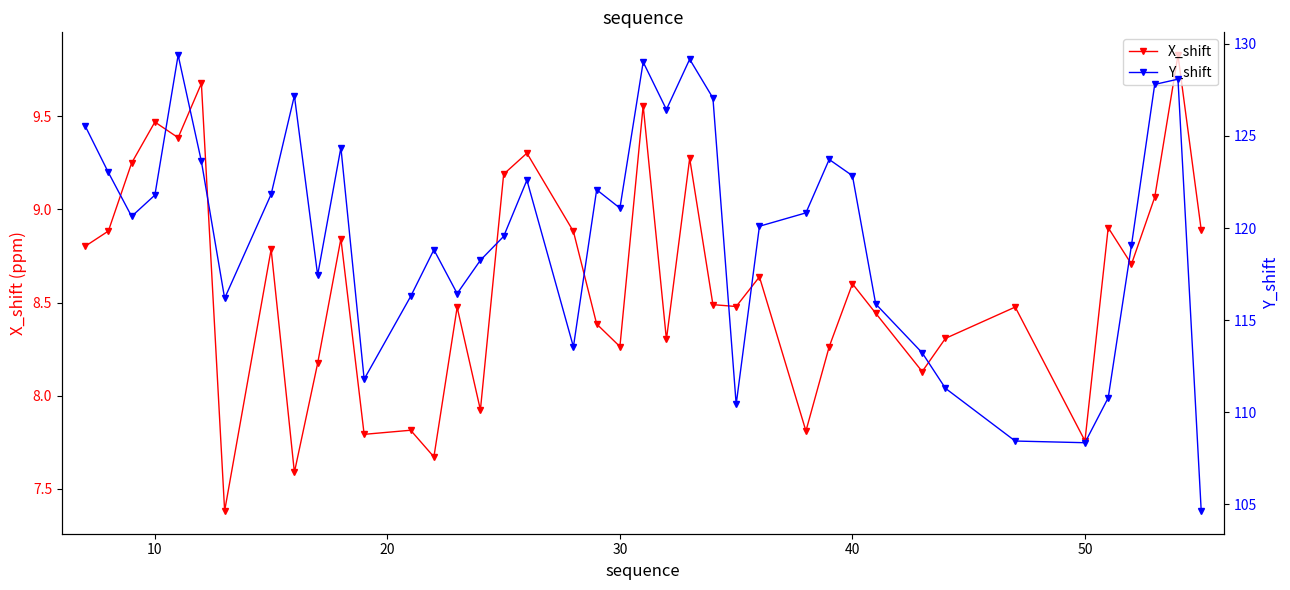

True or false: X_shift has more than 1 points higher than both neighbors.

True